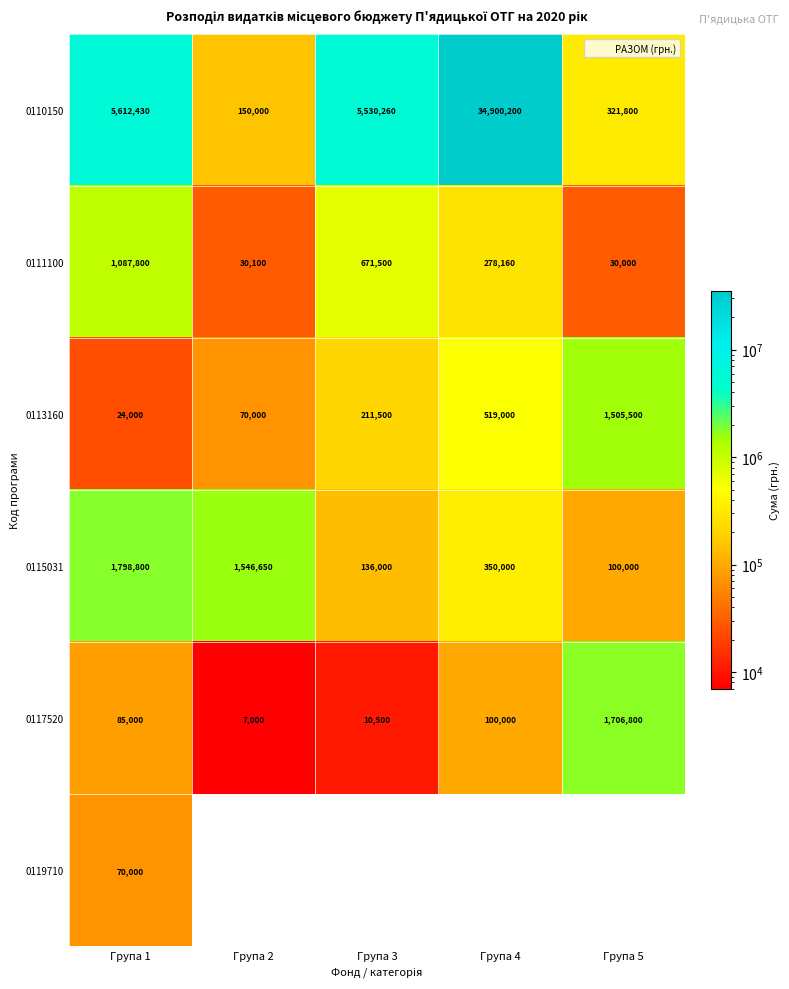

What is the sum of the 0111100 values at Група 1 and Група 4?

1365960.0